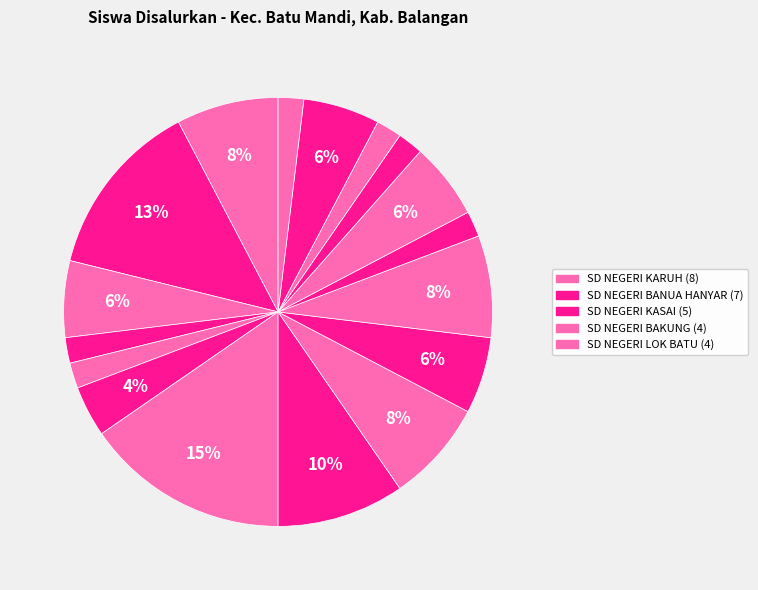

How many slices are in this pie chart?

17